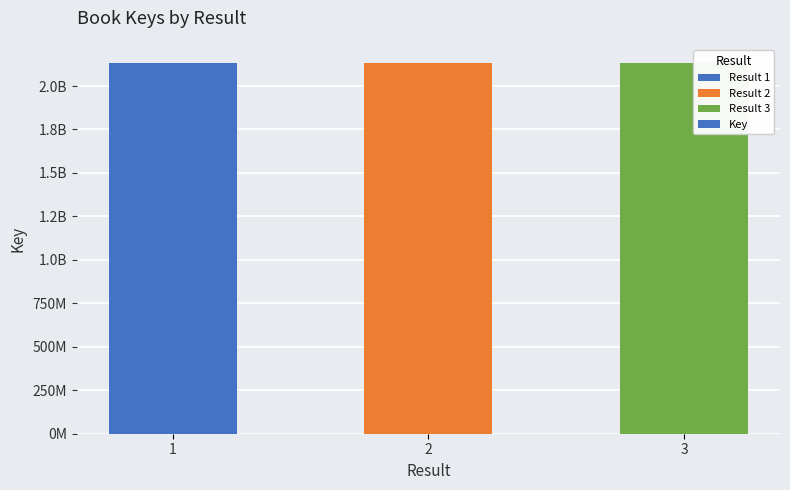

What is the sum of all values?

6391221378